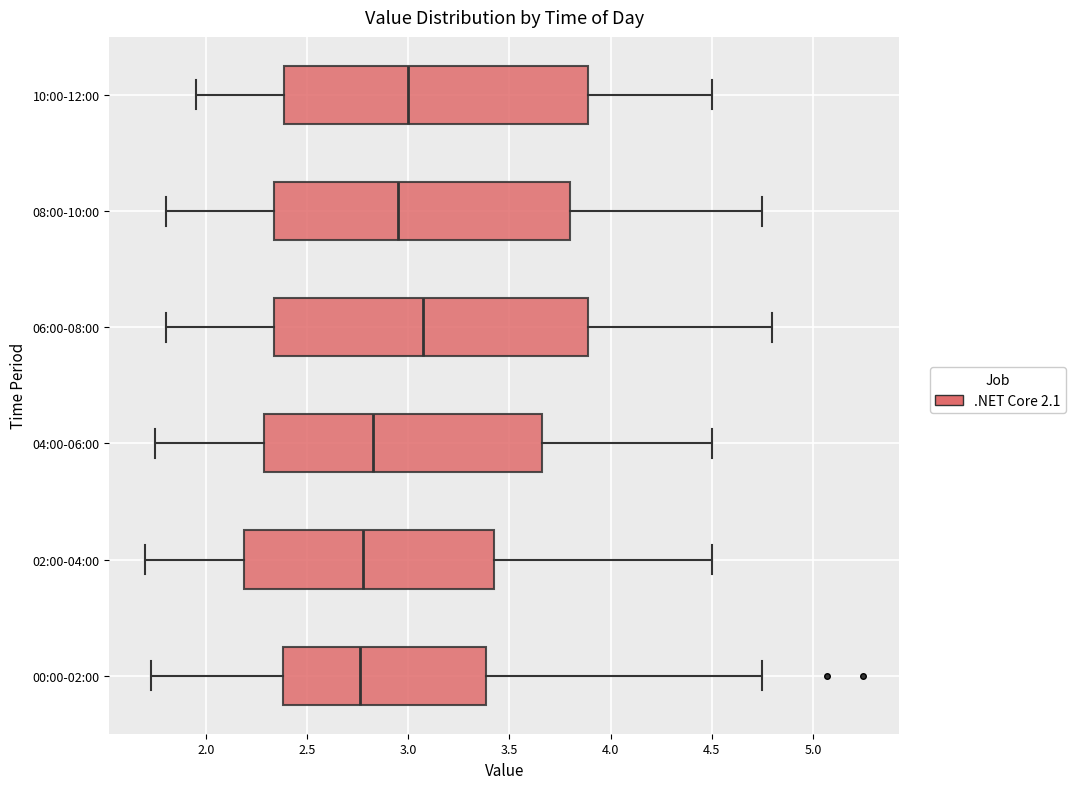

Which box's median line is the furthest to the right?

06:00-08:00